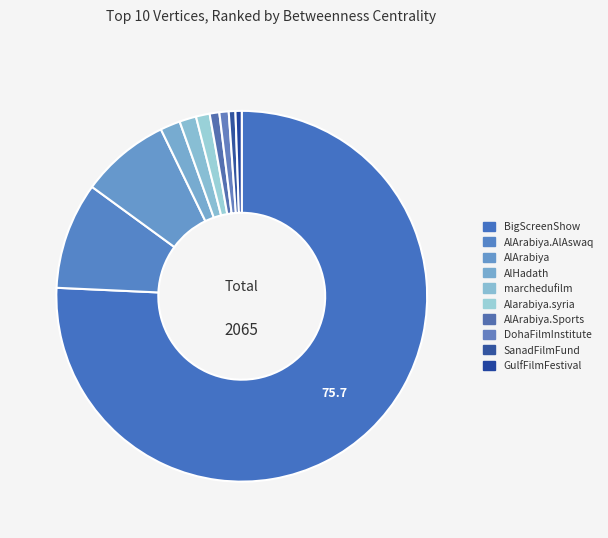

Which category has the biggest portion of the pie?

BigScreenShow